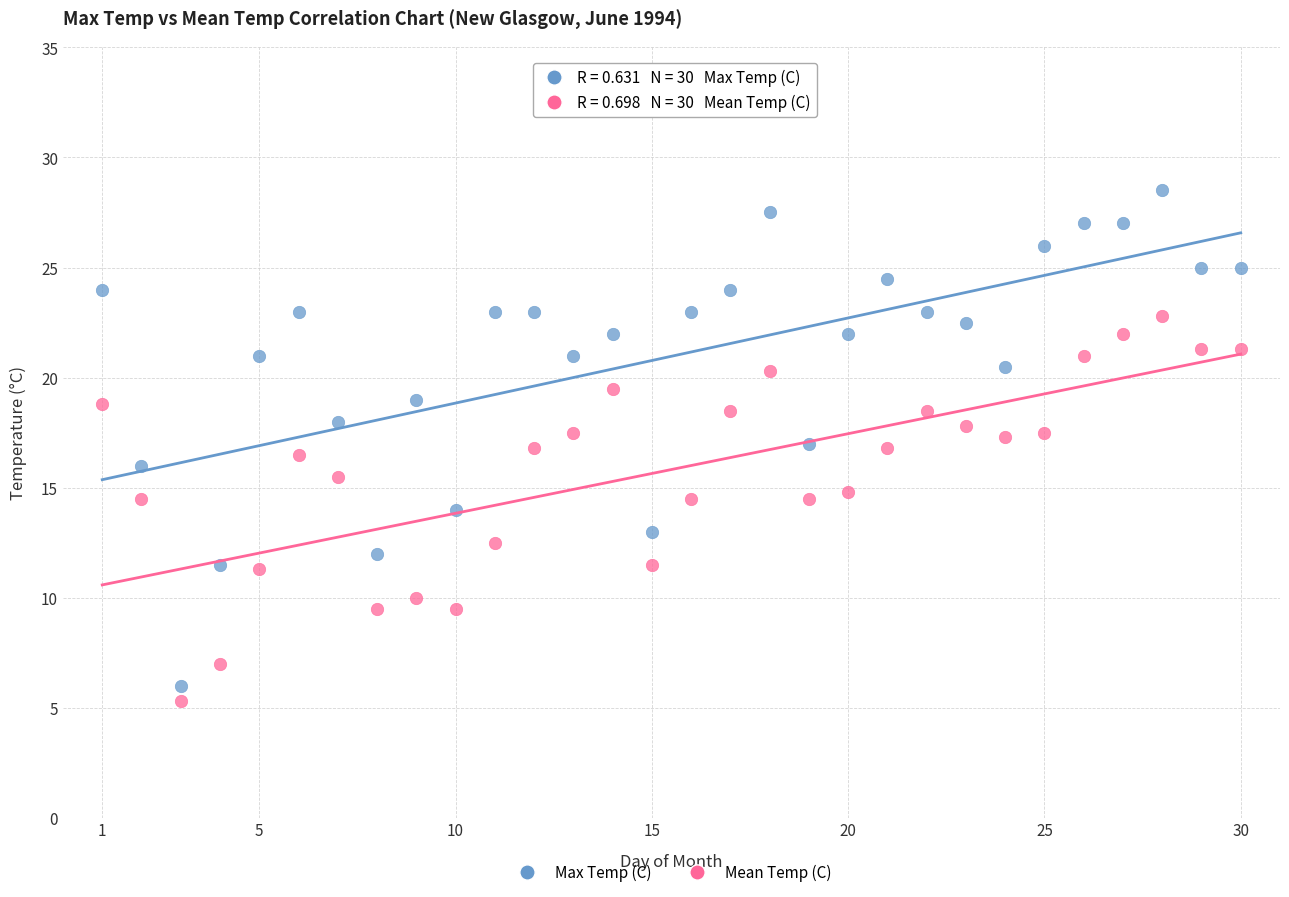

Which series contains the highest Y value?

Max Temp (C)